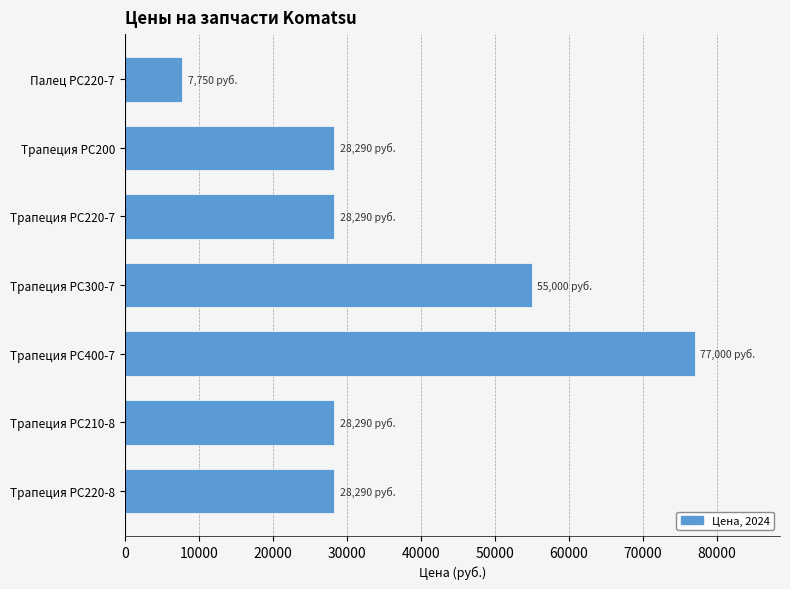

Reading top to bottom, list all the values displayed in this chart.

Палец PC220-7=7750	Трапеция PC200=28290	Трапеция PC220-7=28290	Трапеция PC300-7=55000	Трапеция PC400-7=77000	Трапеция PC210-8=28290	Трапеция PC220-8=28290